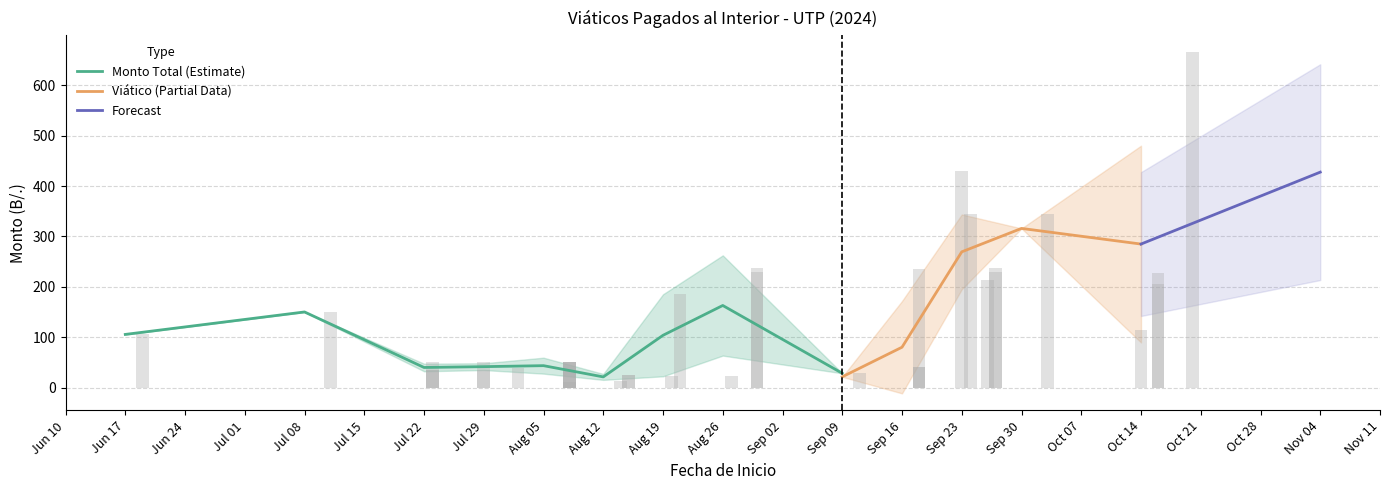

How many bars are there in each group?

2